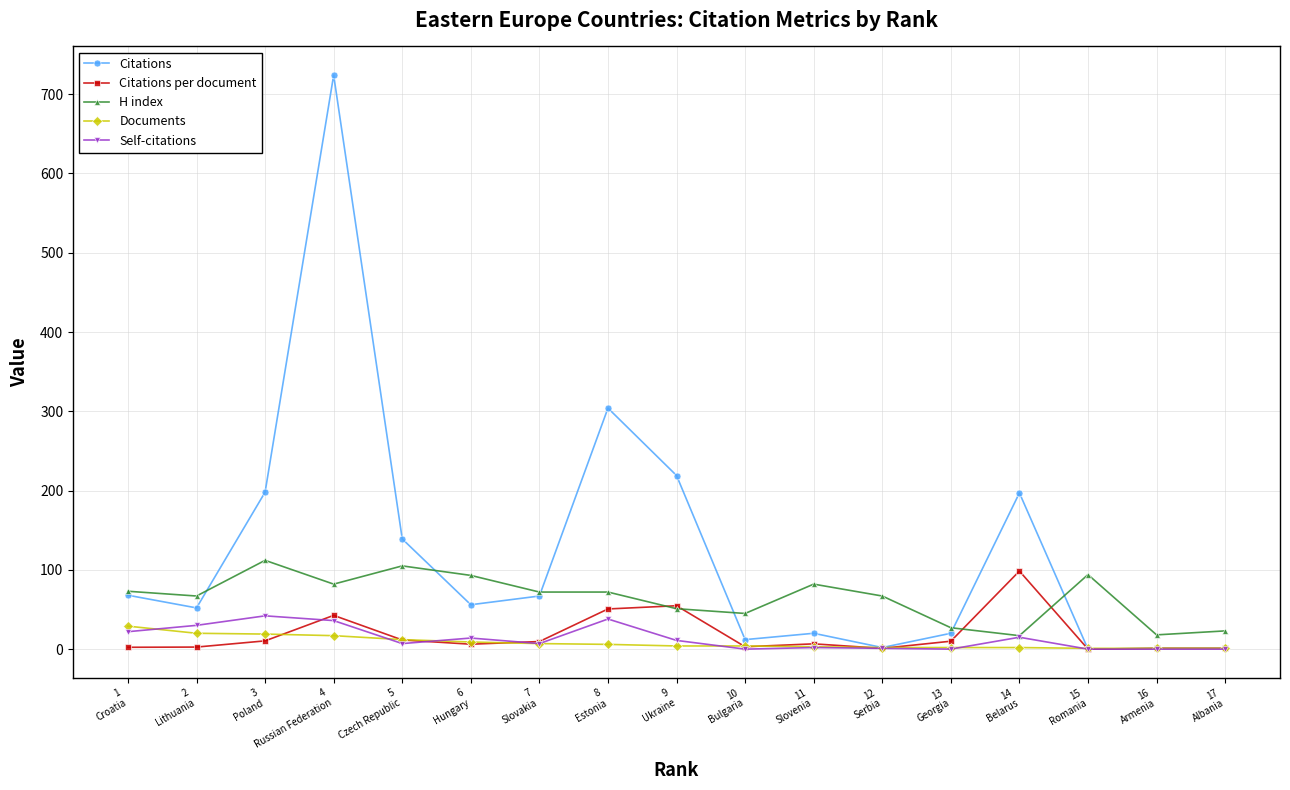

Which series has the largest total across all categories?

Citations